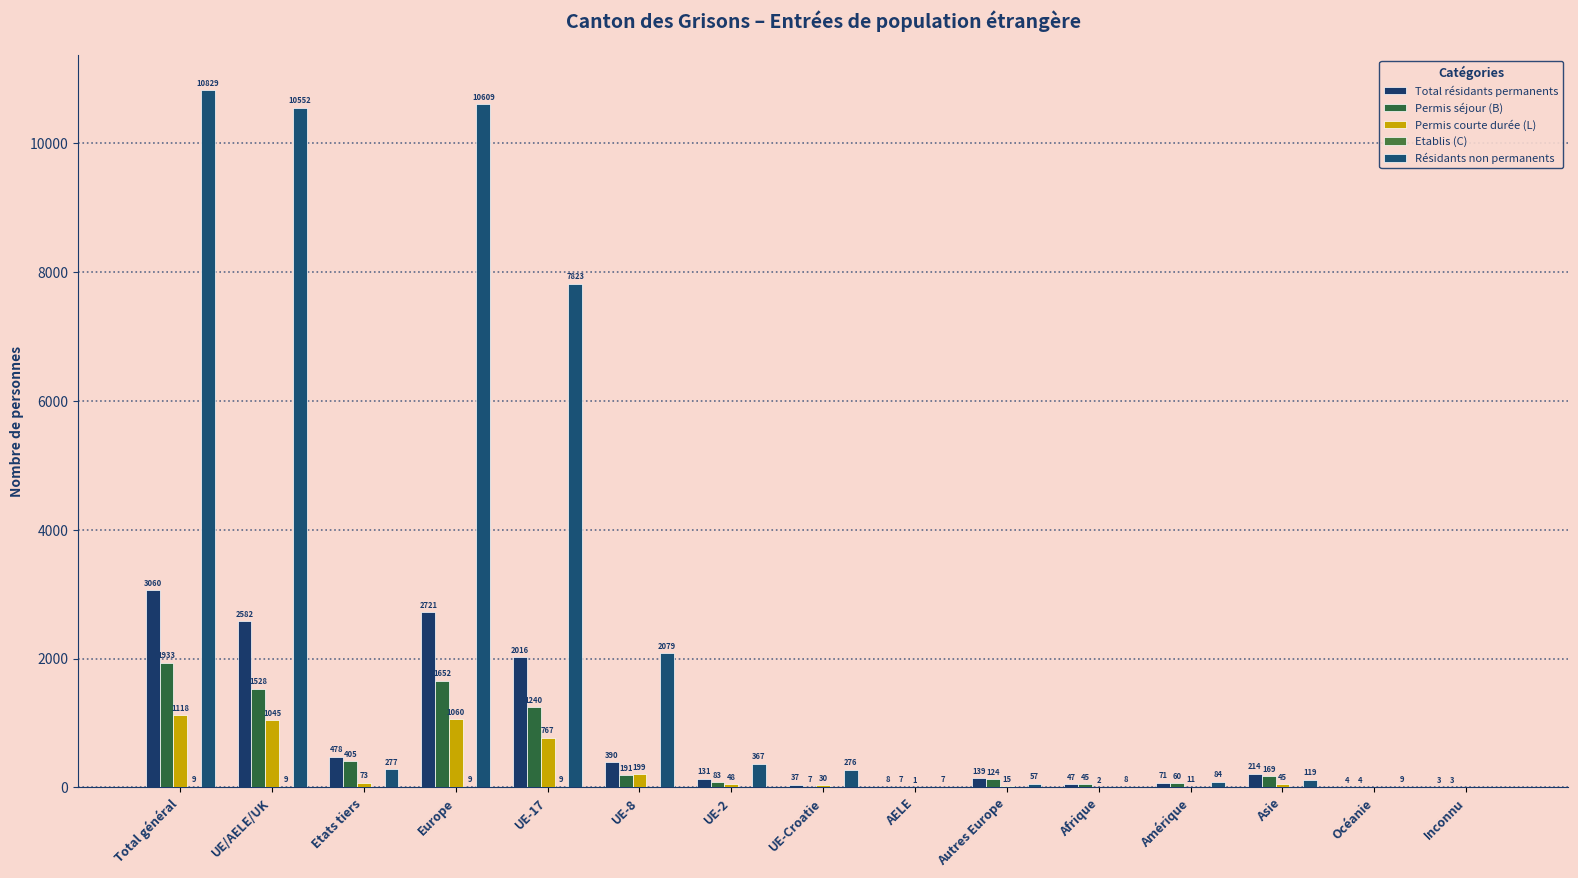

What is the average value of the Total résidants permanents series?

793